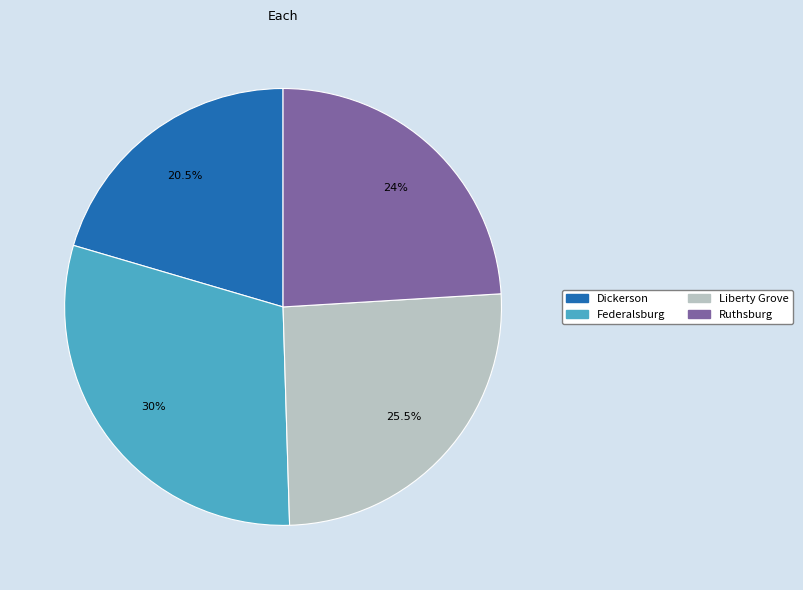

To the nearest percent, what portion does Ruthsburg represent?

24%